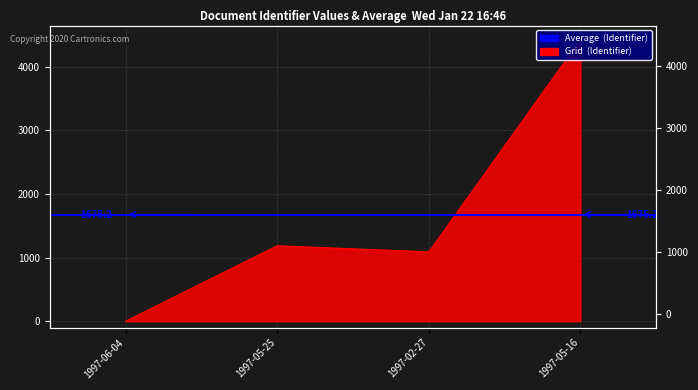

Where is the data nearest to the value 2212?

1997-05-25